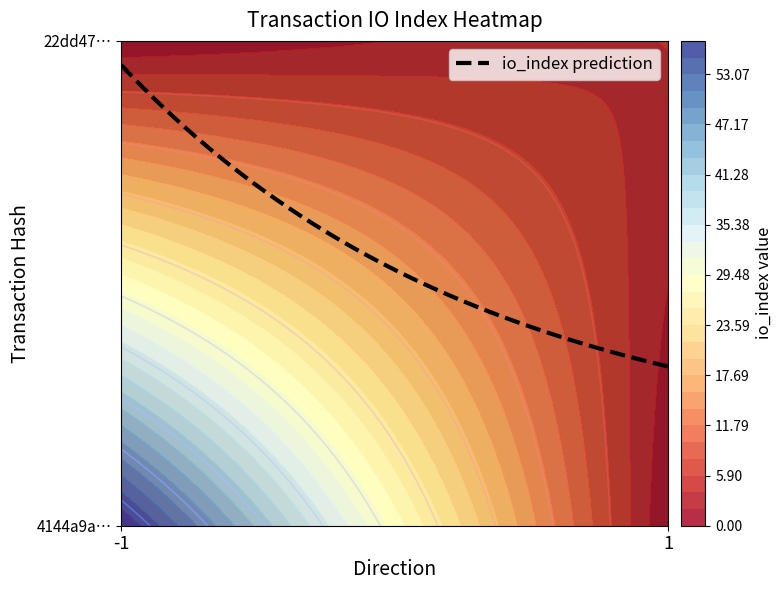

What is the sum of all 22dd47793168389b8b0da43419d0c3289c3e4cb values?

5